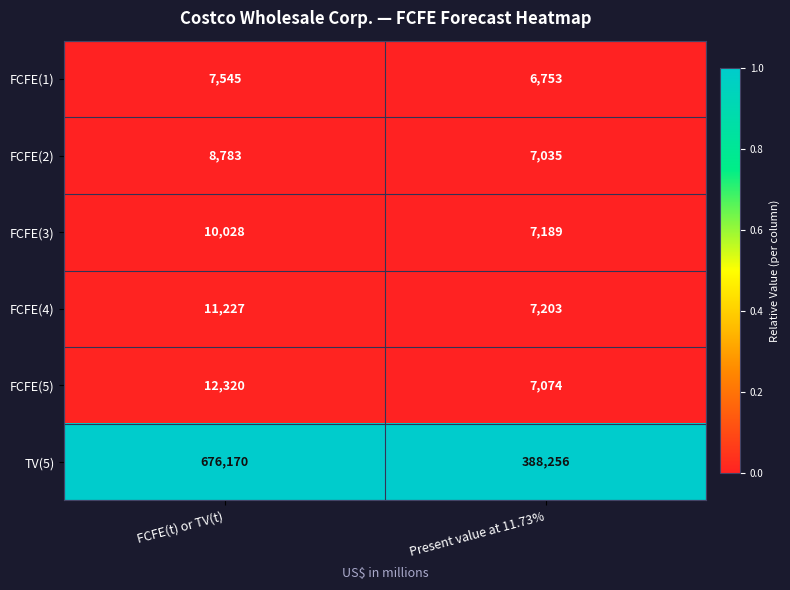

Rank the series by their maximum value, from highest to lowest.

TV(5), FCFE(5), FCFE(4), FCFE(3), FCFE(2), FCFE(1)